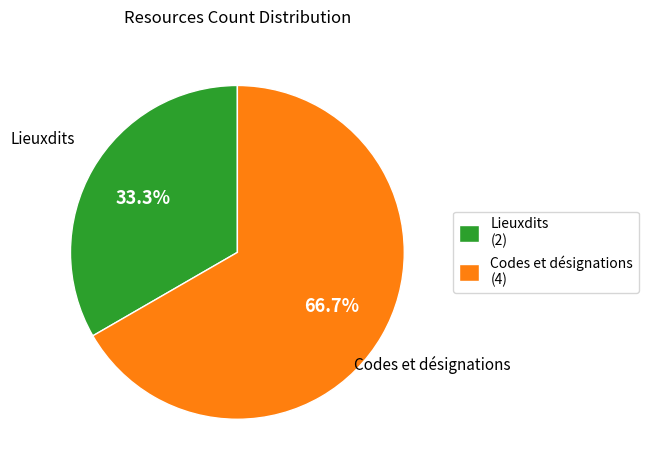

Combined, do Lieuxdits and Codes et désignations account for over 50%?

Yes